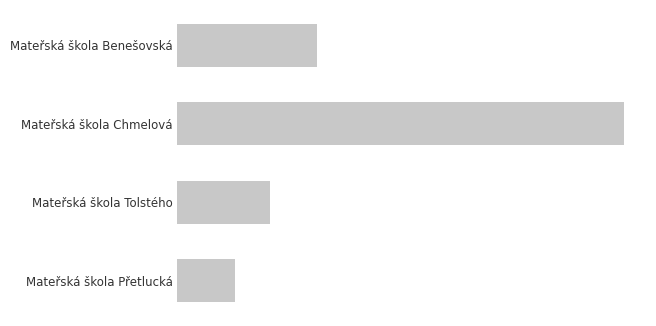

List the labels in order of value, smallest first.

Mateřská škola Přetlucká, Mateřská škola Tolstého, Mateřská škola Benešovská, Mateřská škola Chmelová